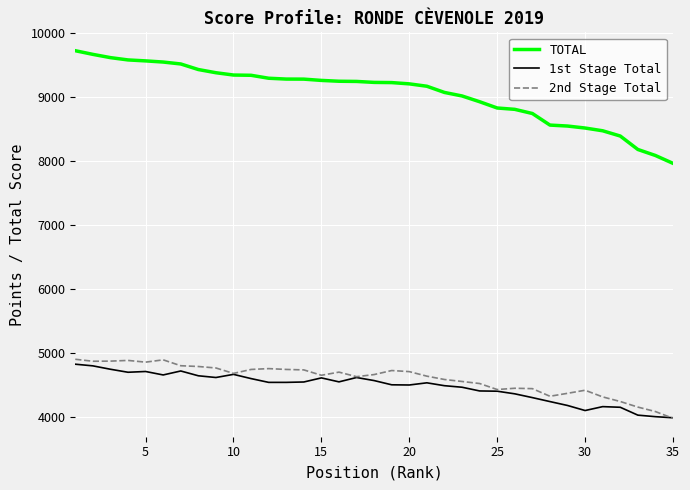

Which series has the widest spread of values?

TOTAL